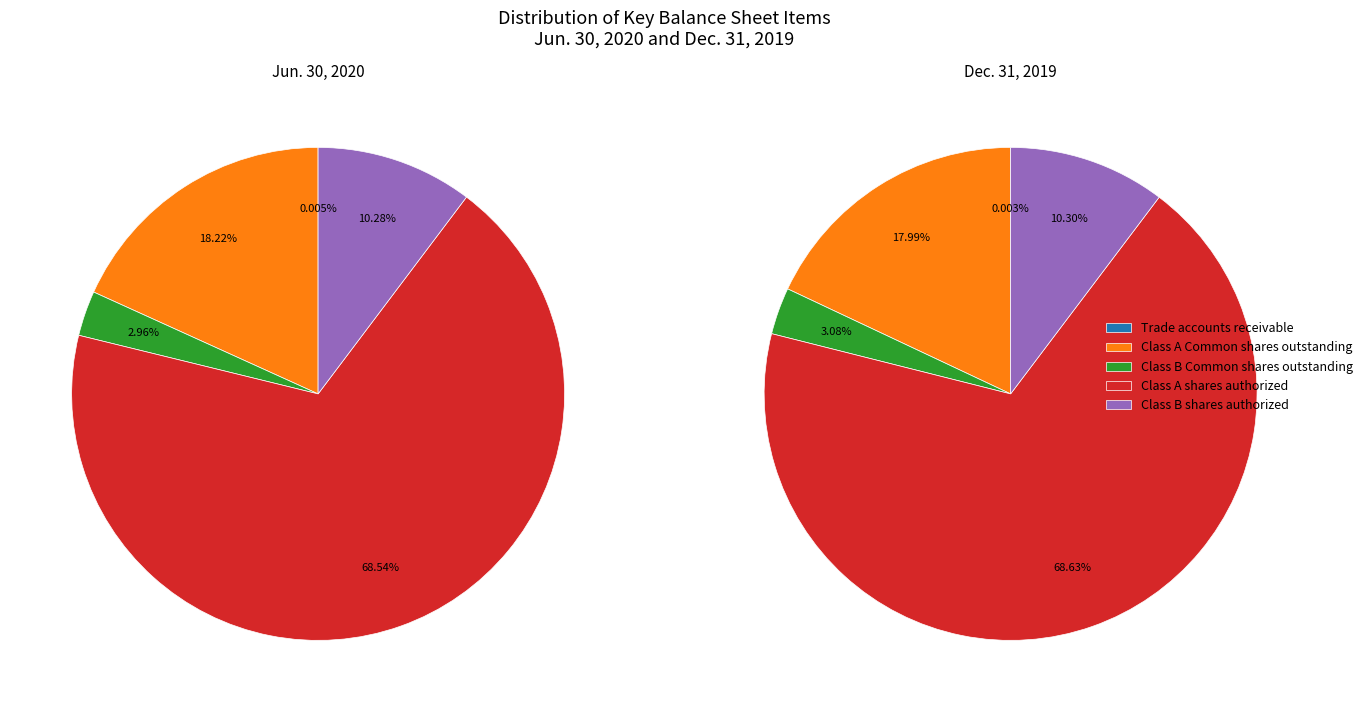

Which category has the biggest portion of the pie?

Class A shares authorized